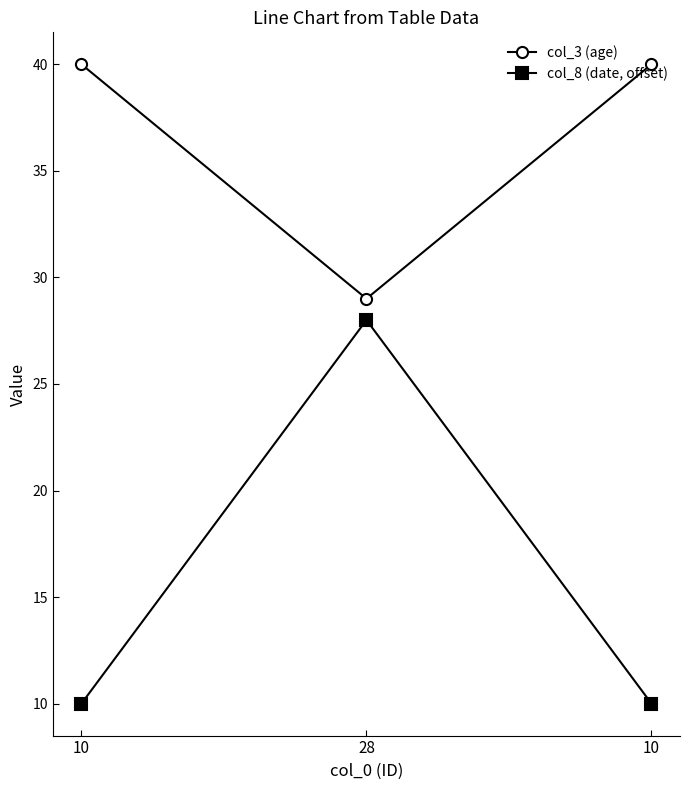

How many data points in col_3 (age) are less than 40?

1